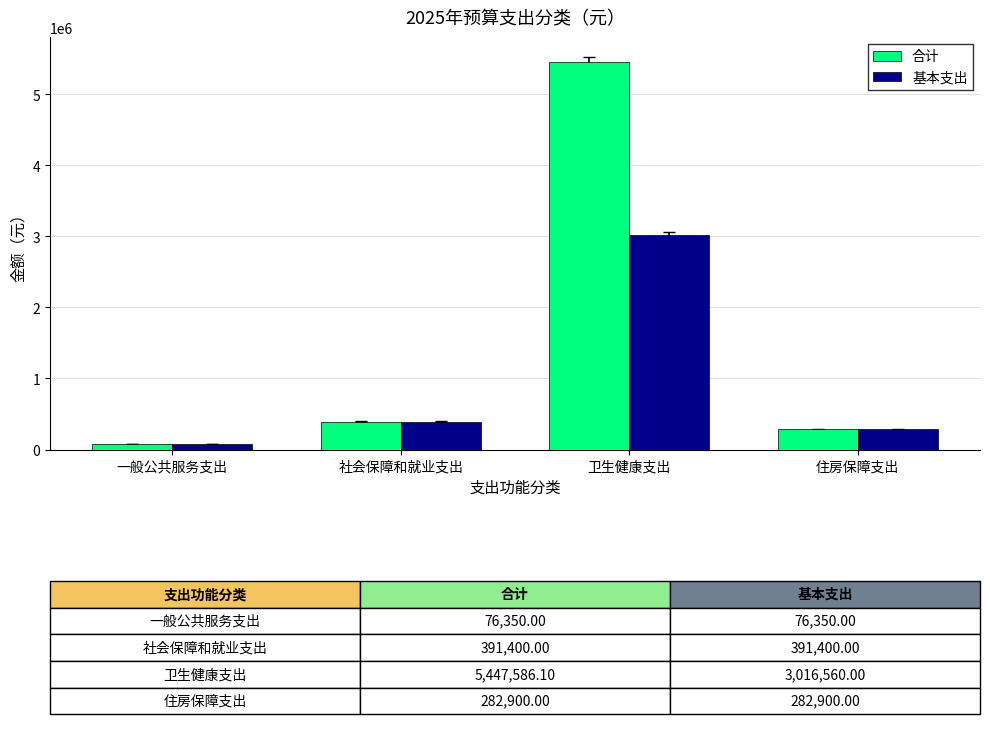

What is the total value across all series at 住房保障支出?

565800.0